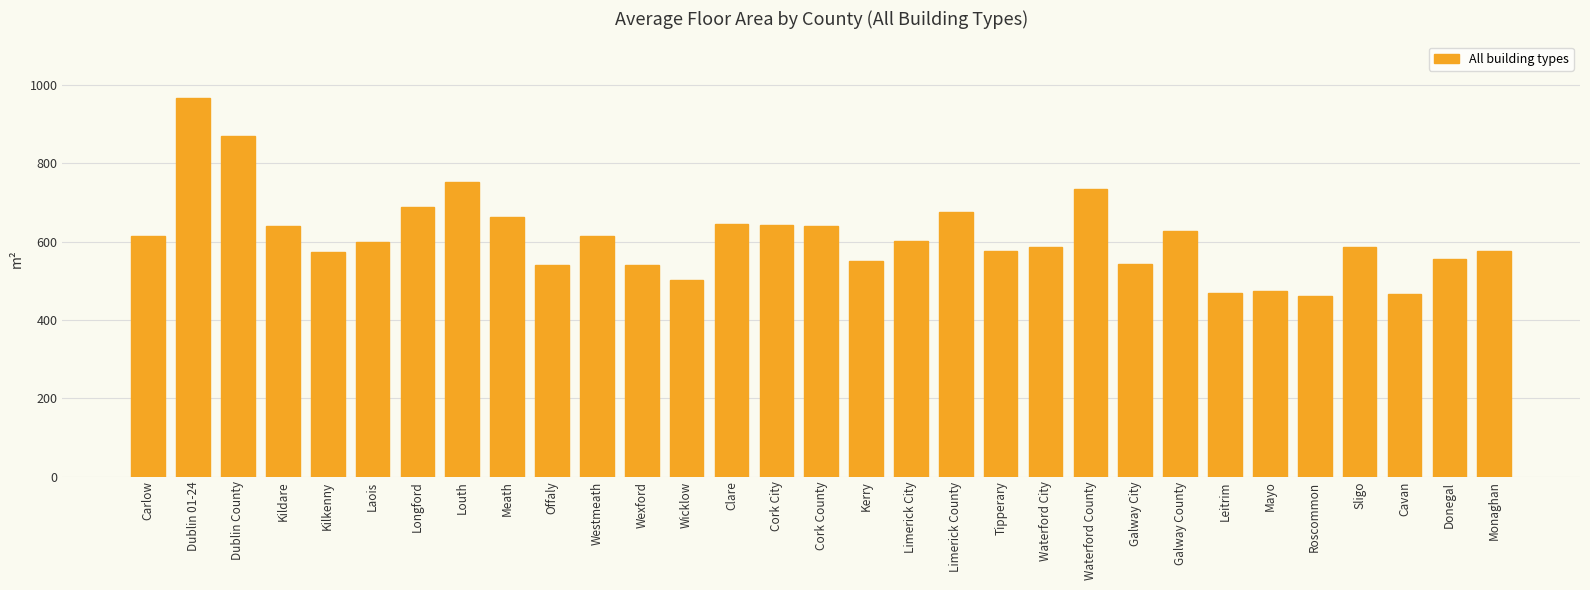

True or false: the data shows 576 at Monaghan.

True